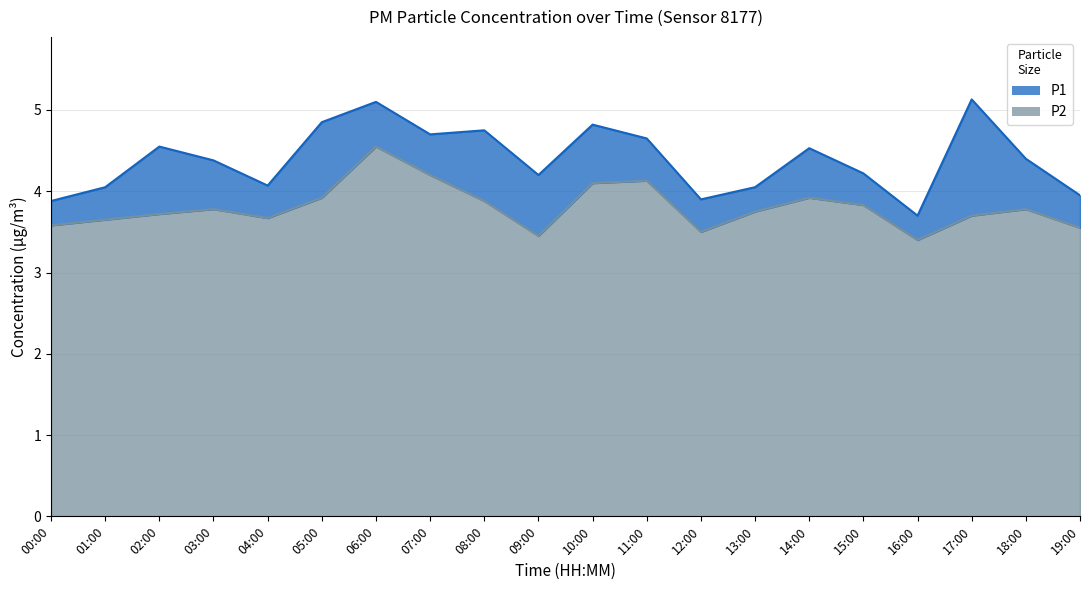

How many data points in P1 are less than 4?

4